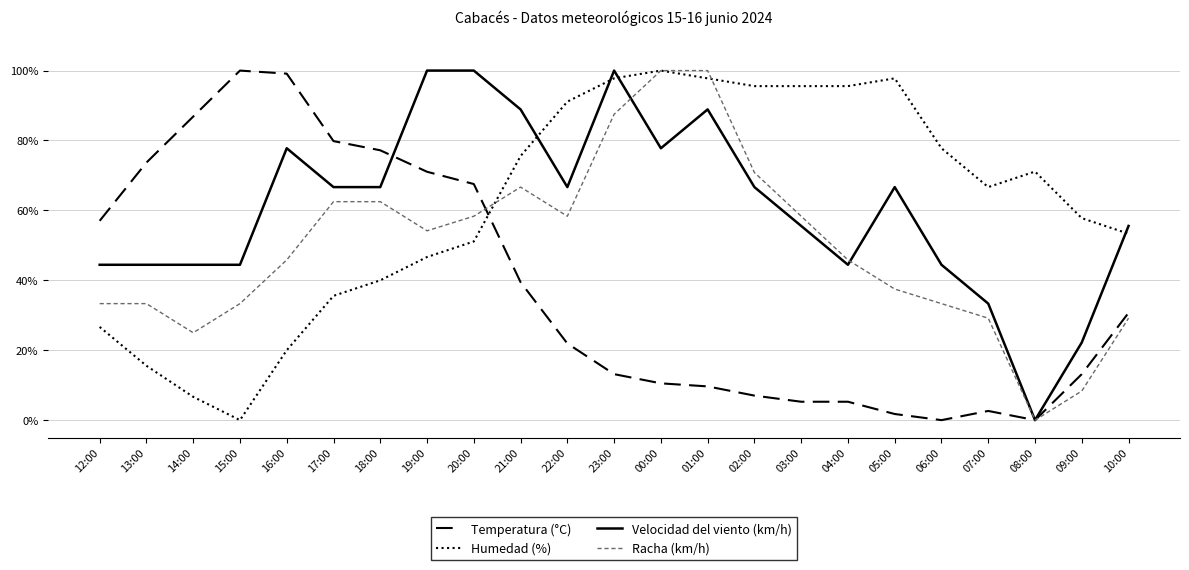

Is the value of Humedad (%) at 23:00 greater than the value of Velocidad del viento (km/h) at 20:00?

No